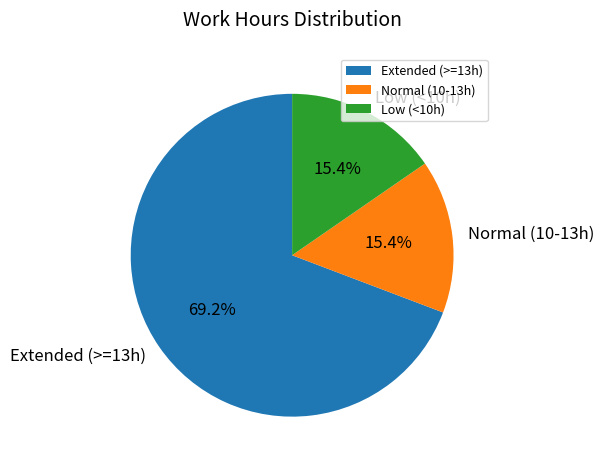

What portion of the pie excludes Low (<10h)?

84.6%